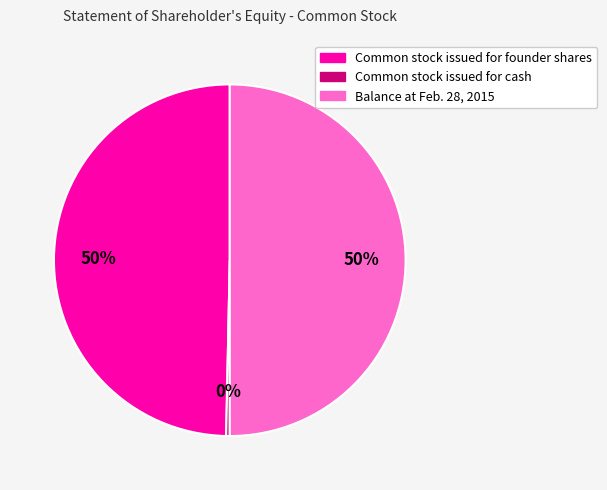

Is the sum of Balance at Feb. 28, 2015 and Common stock issued for founder shares greater than half?

Yes